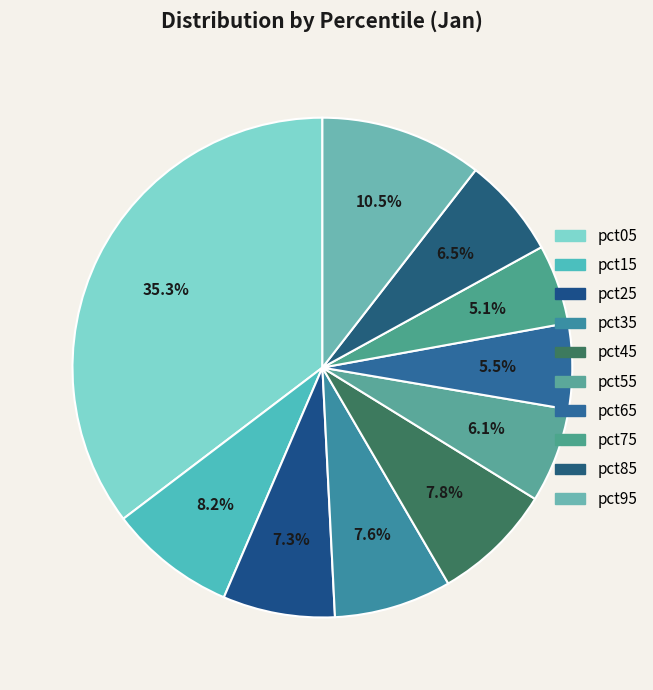

To the nearest percent, what is the difference between the pct05 and pct25 slice percentages?

28%